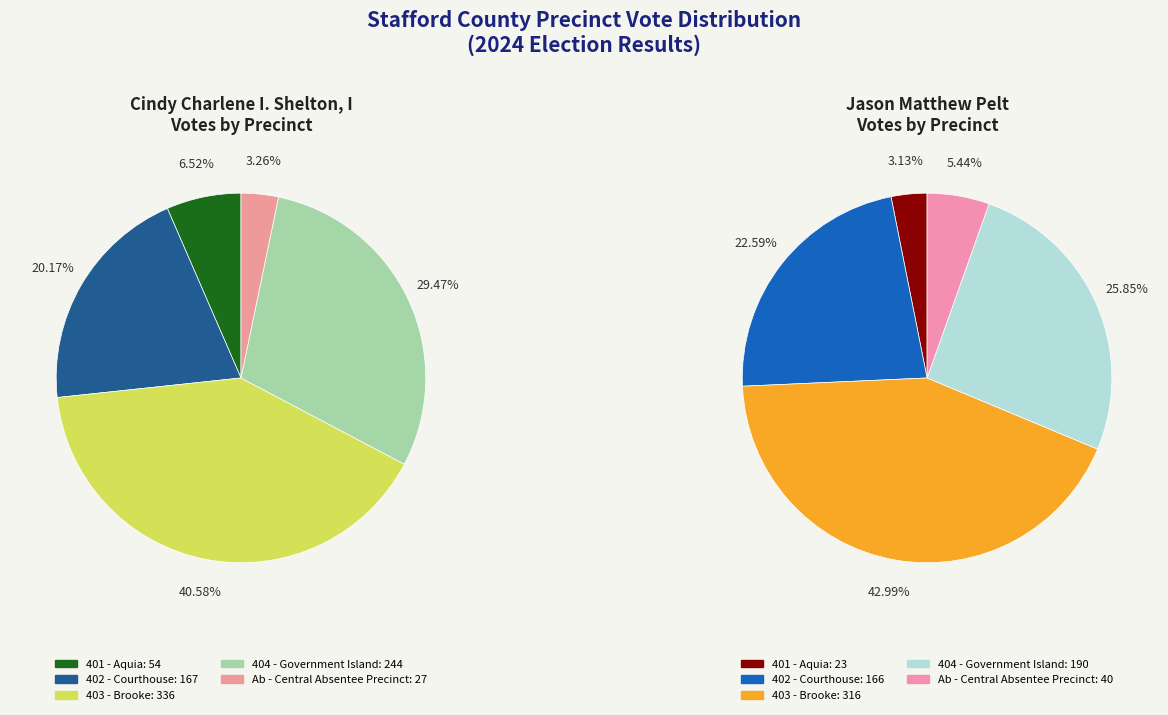

How many segments does this pie chart have?

5